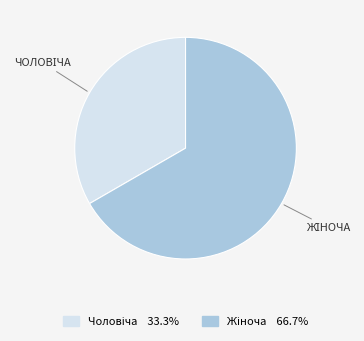

Is there any slice that represents more than half of the pie?

Yes